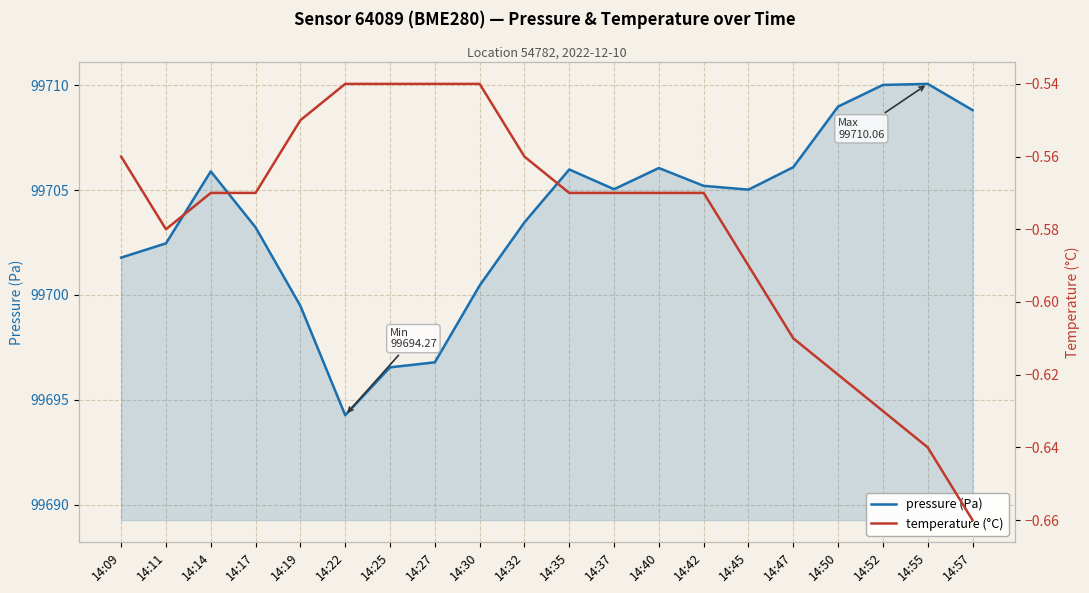

True or false: temperature and pressure intersect in this chart.

False